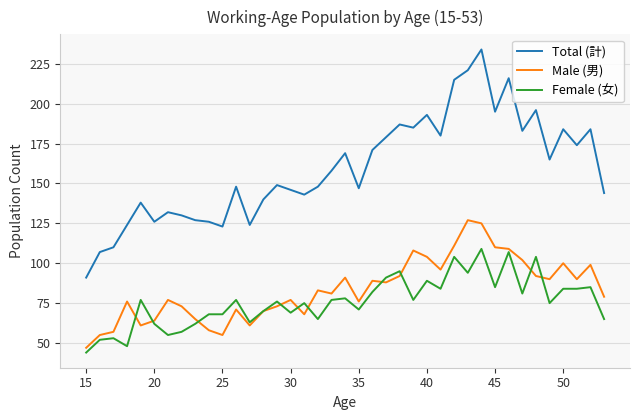

What is the minimum value shown in the chart?

44